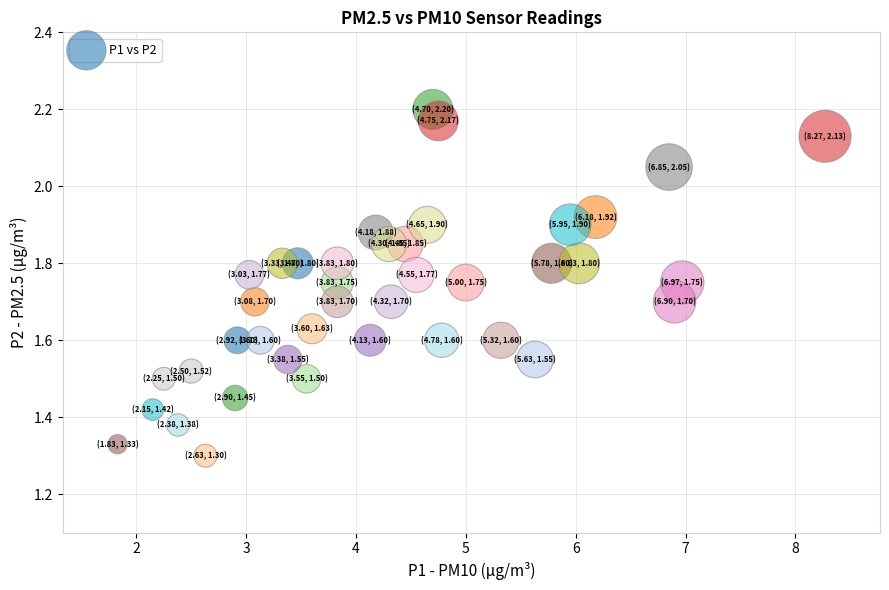

What is the range of X values (max minus min)?

6.4